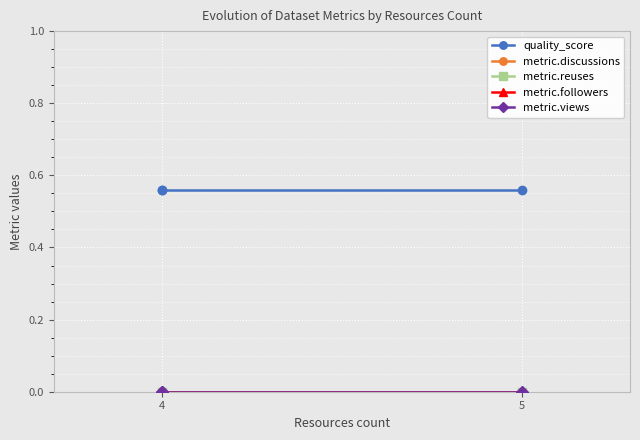

How many lines are shown in the chart?

5